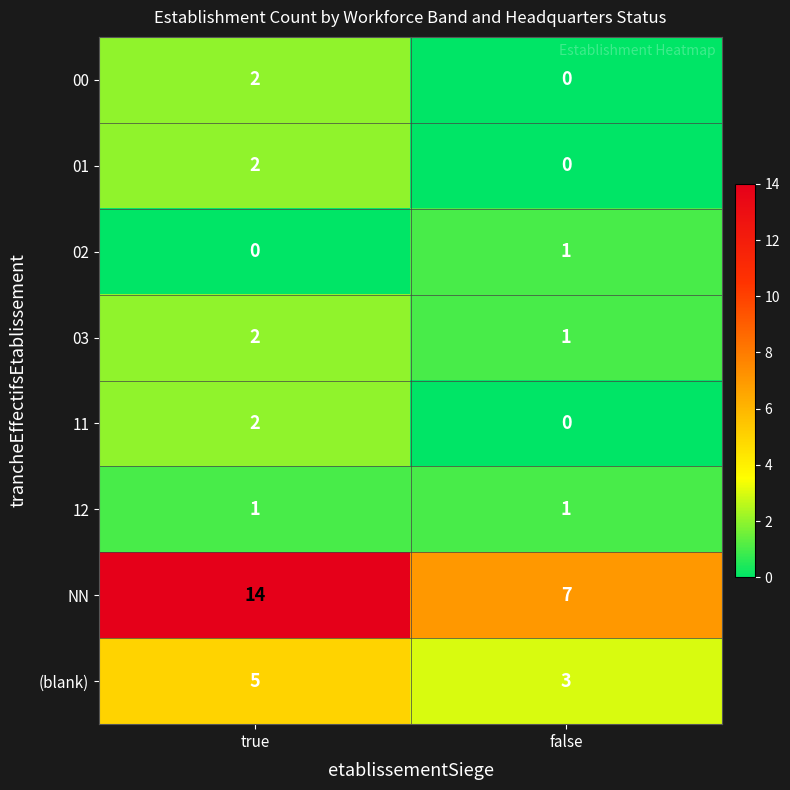

What is the total value across all series at true?

28